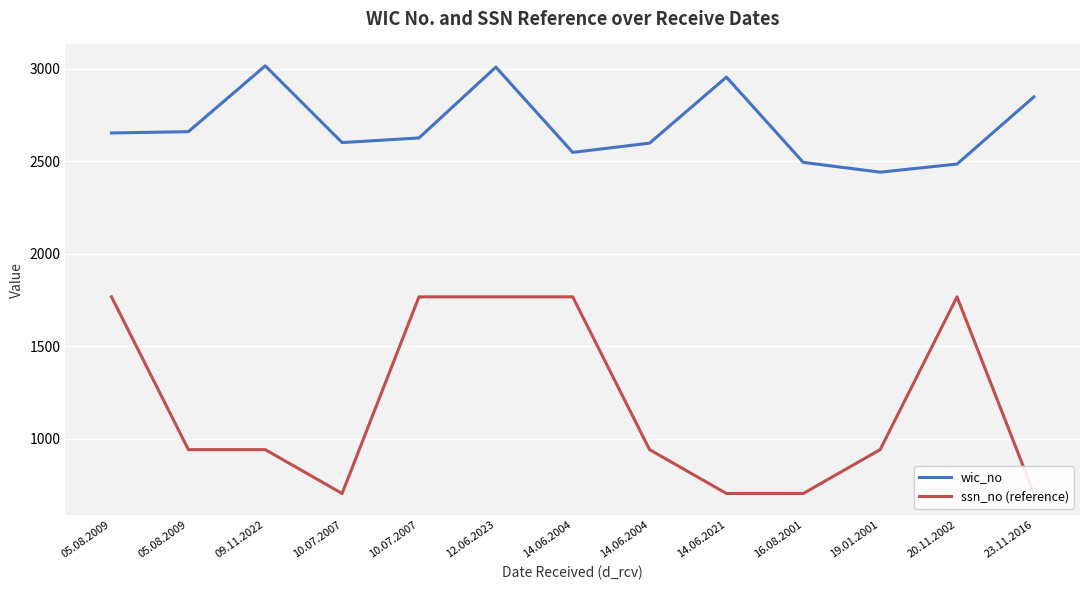

What is the value of the ssn_no (reference) point at the 10th from the left?

704